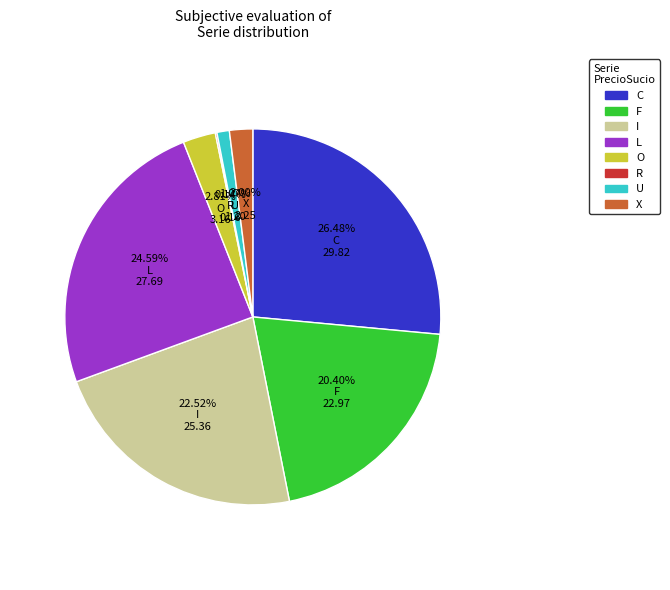

To the nearest percent, what is the difference between the F and C slice percentages?

6%